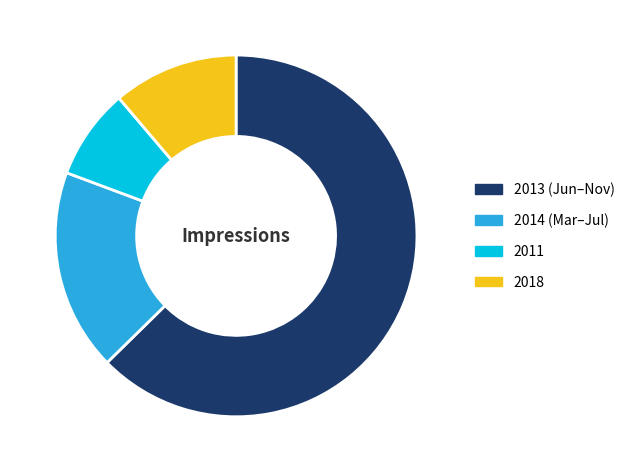

Combined, do 2013 (Jun–Nov) and 2018 account for over 50%?

Yes